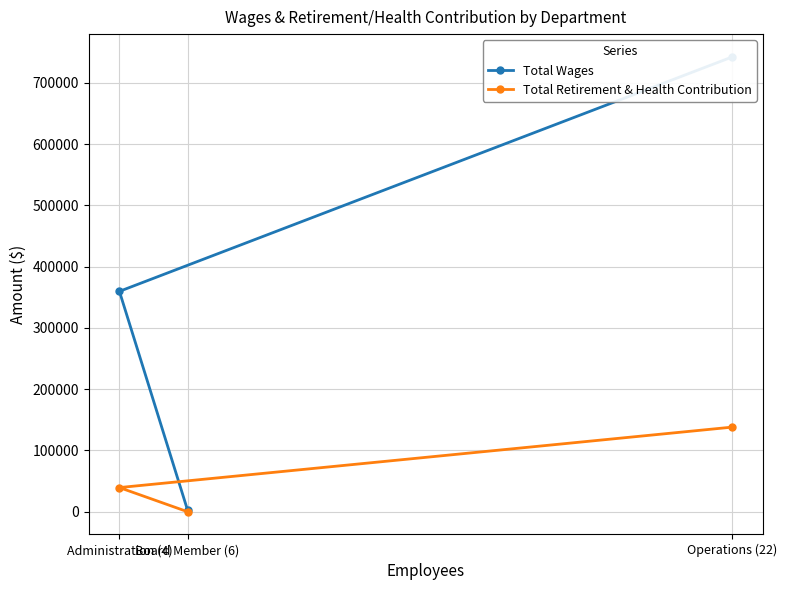

At which label does Total Wages first exceed 359659?

Operations (22)